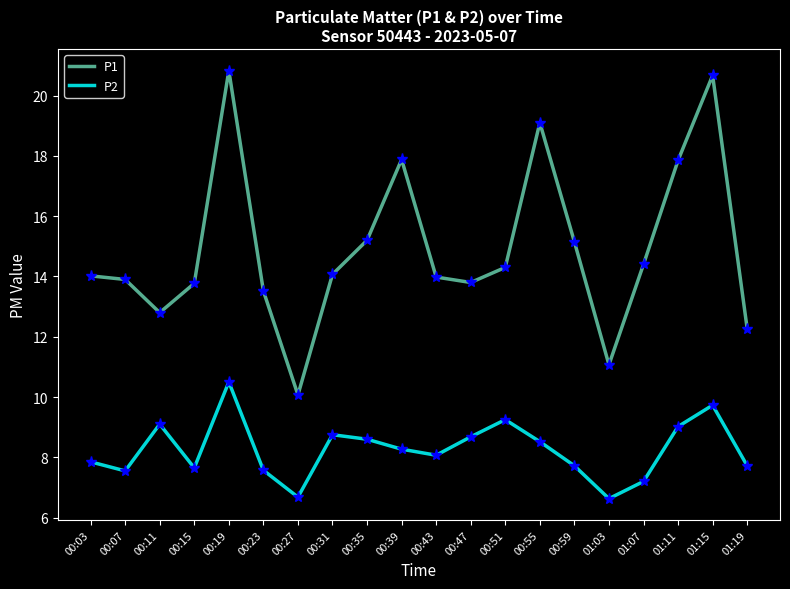

Does the chart have visible grid lines?

No